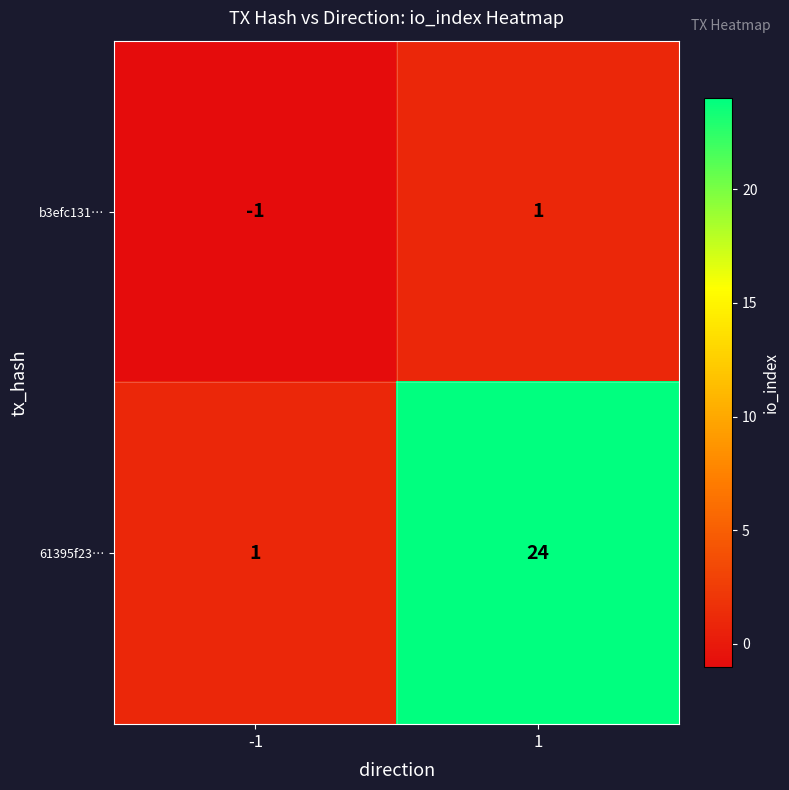

What is the sum of the 61395f23… values at 1 and -1?

25